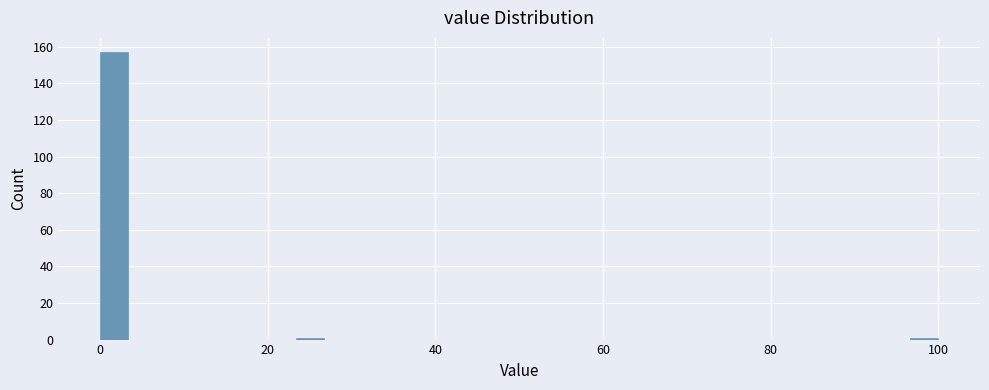

Around what value on the x-axis is the tallest bar? Give the approximate position of its centre, as read against the axis.

2